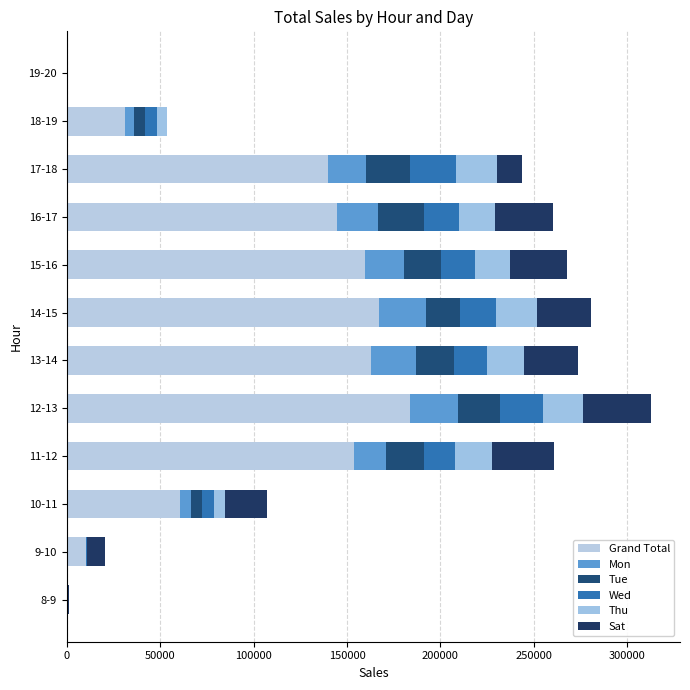

How many distinct data groups are displayed?

6